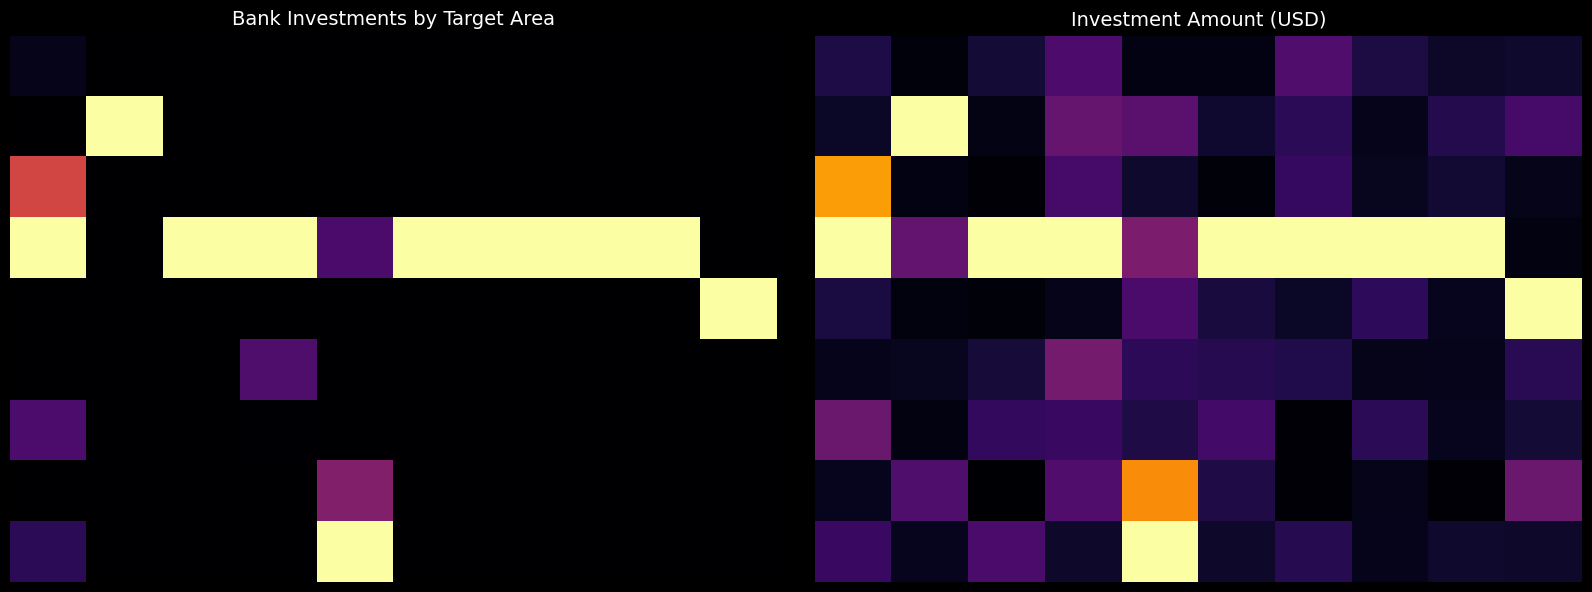

What is the total value across all series at 5?

1.8